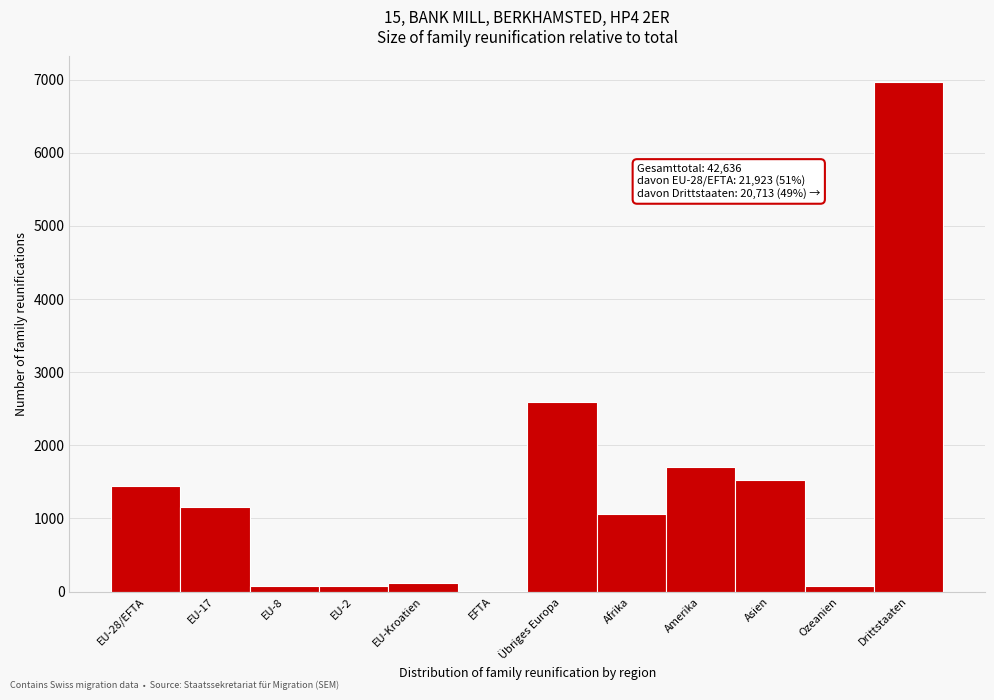

Where is the data nearest to the value 3490?

Übriges Europa